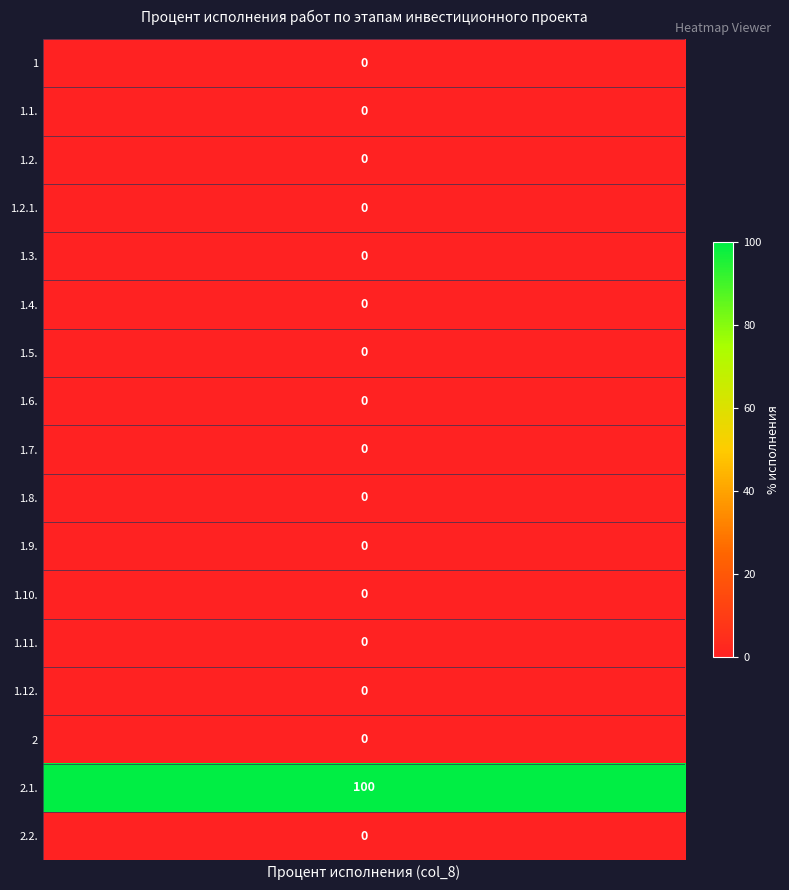

Reading left to right, extract all data points from this chart.

1=0	1.1.=0	1.2.=0	1.2.1.=0	1.3.=0	1.4.=0	1.5.=0	1.6.=0	1.7.=0	1.8.=0	1.9.=0	1.10.=0	1.11.=0	1.12.=0	2=0	2.1.=100	2.2.=0